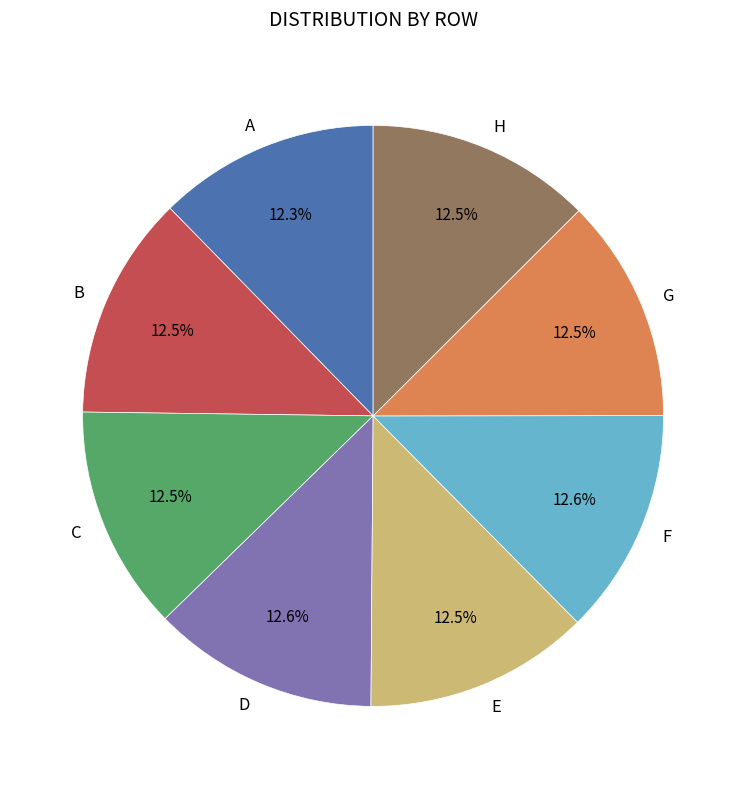

Combined, what portion of the pie is C and H?

25.0%